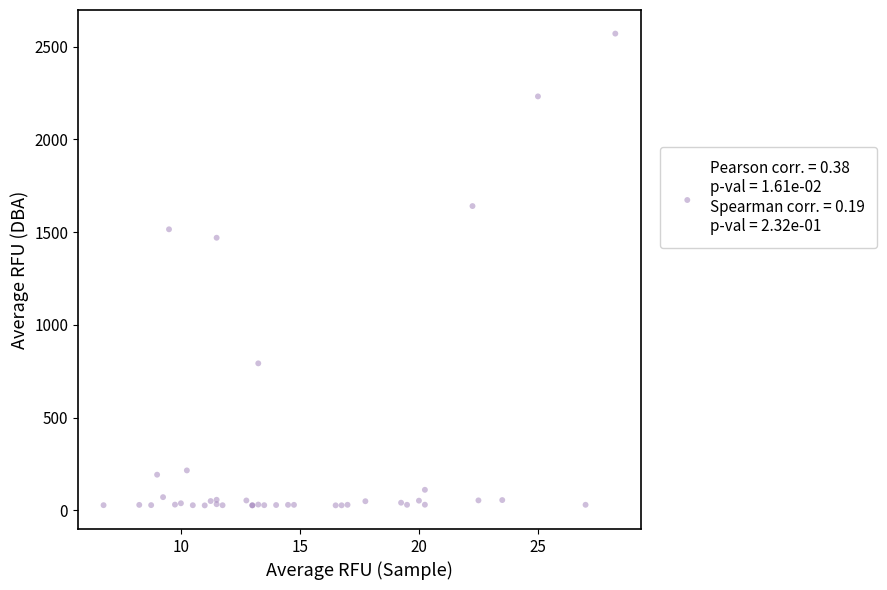

What Y value in the scatter plot is closest to 1298?

1469.8